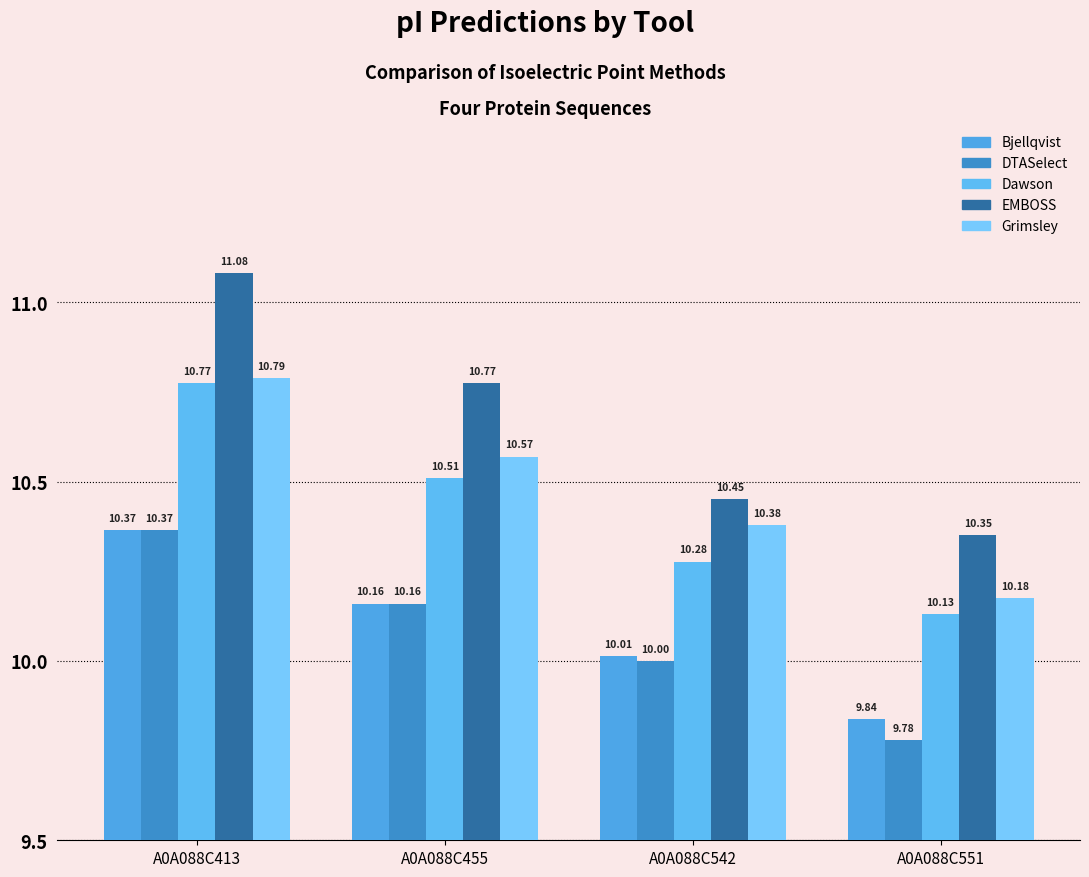

Reading left to right, transcribe all the data shown in this chart.

Bjellqvist: 10.4	10.2	10.0	9.8
DTASelect: 10.4	10.2	10.0	9.8
Dawson: 10.8	10.5	10.3	10.1
EMBOSS: 11.1	10.8	10.5	10.3
Grimsley: 10.8	10.6	10.4	10.2